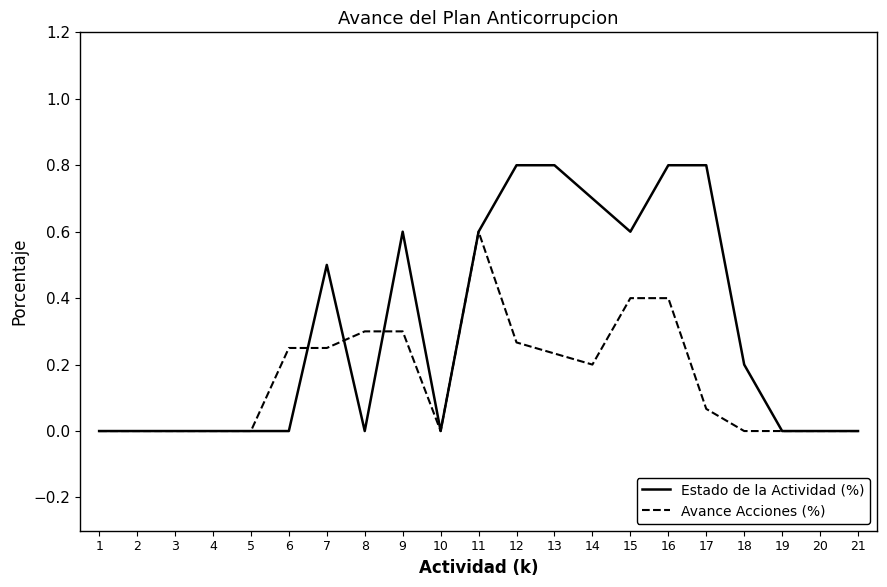

Rank the series by their maximum value, from highest to lowest.

Estado de la Actividad (%), Avance Acciones (%)